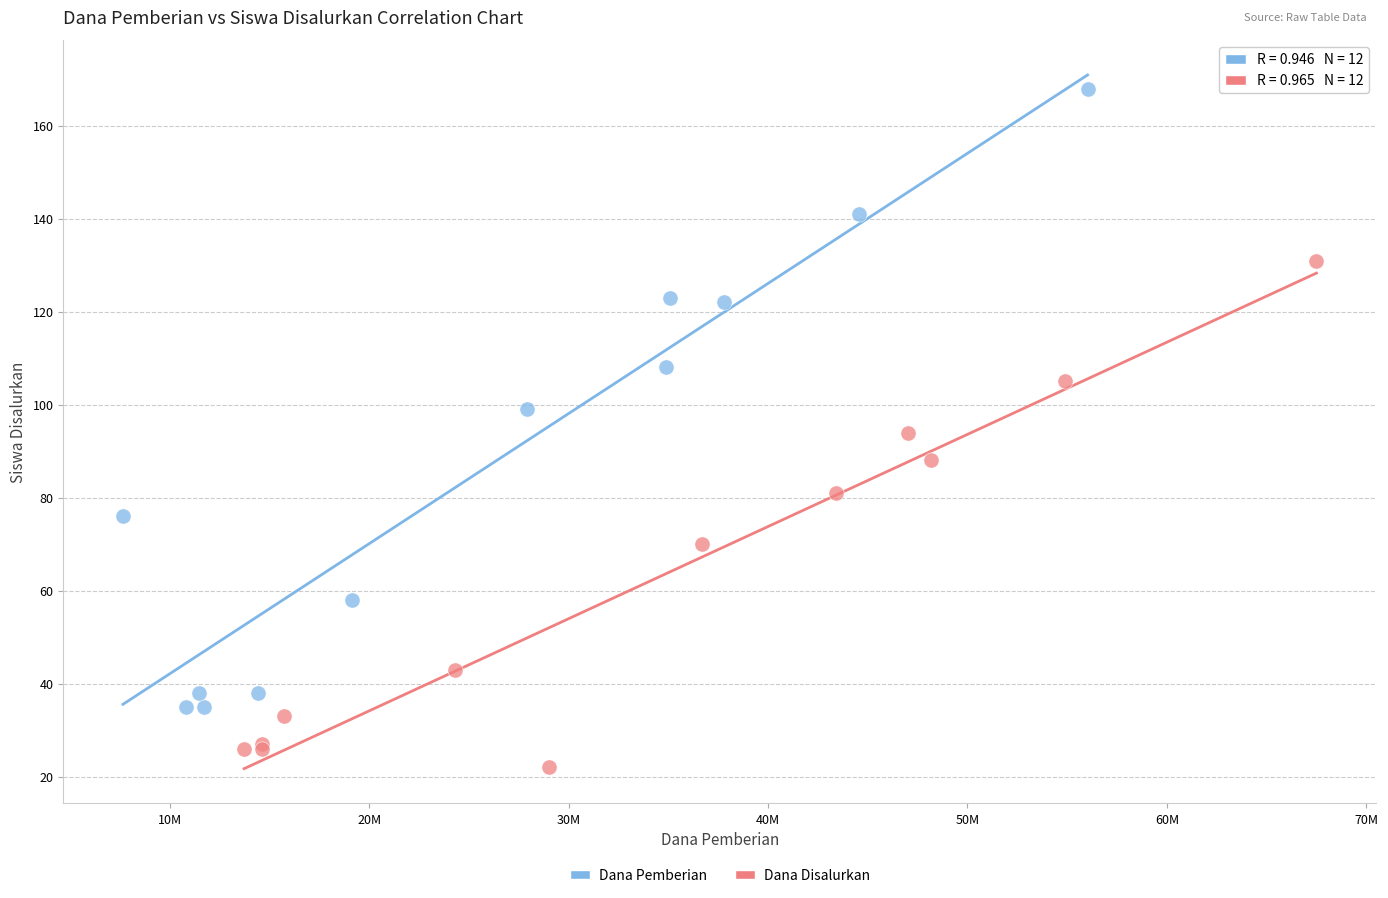

Which series has the widest spread of Y values?

Dana Pemberian